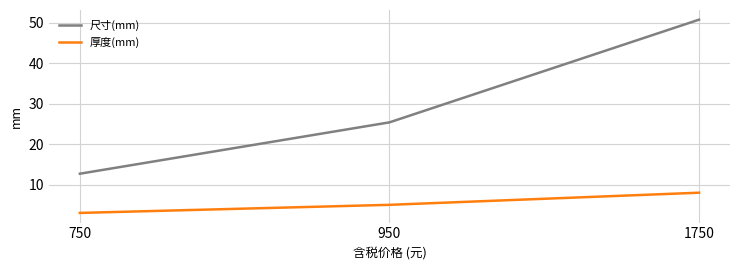

Reading left to right, list all the values displayed in this chart.

尺寸(mm): 12.7	25.4	50.8
厚度(mm): 3.0	5.0	8.0